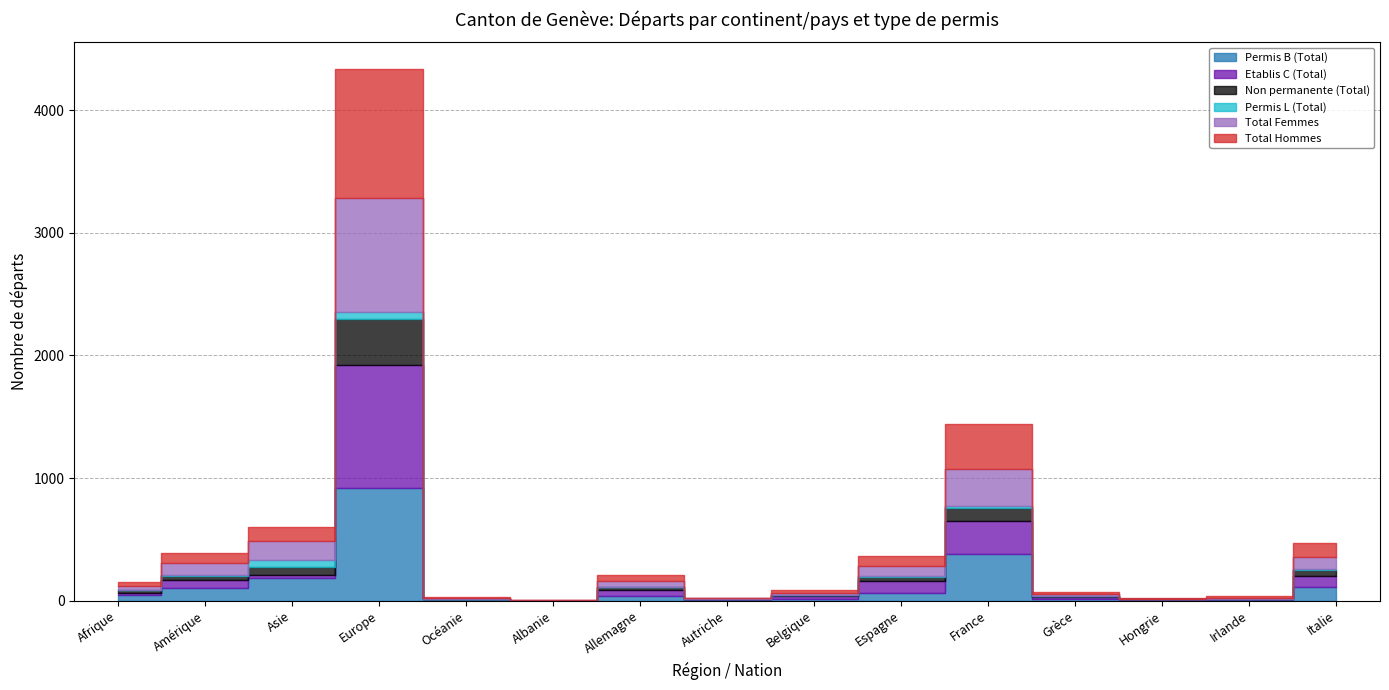

Does the chart have visible grid lines?

Yes